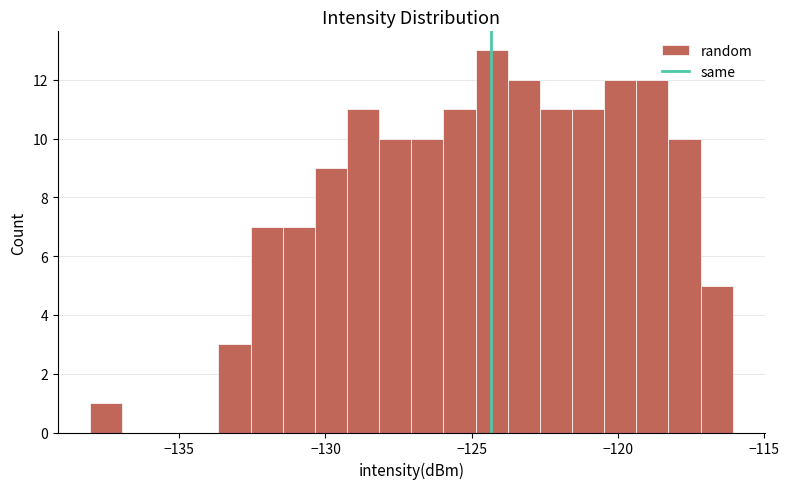

Around what value on the x-axis is the tallest bar? Give the approximate position of its centre, as read against the axis.

-124.5